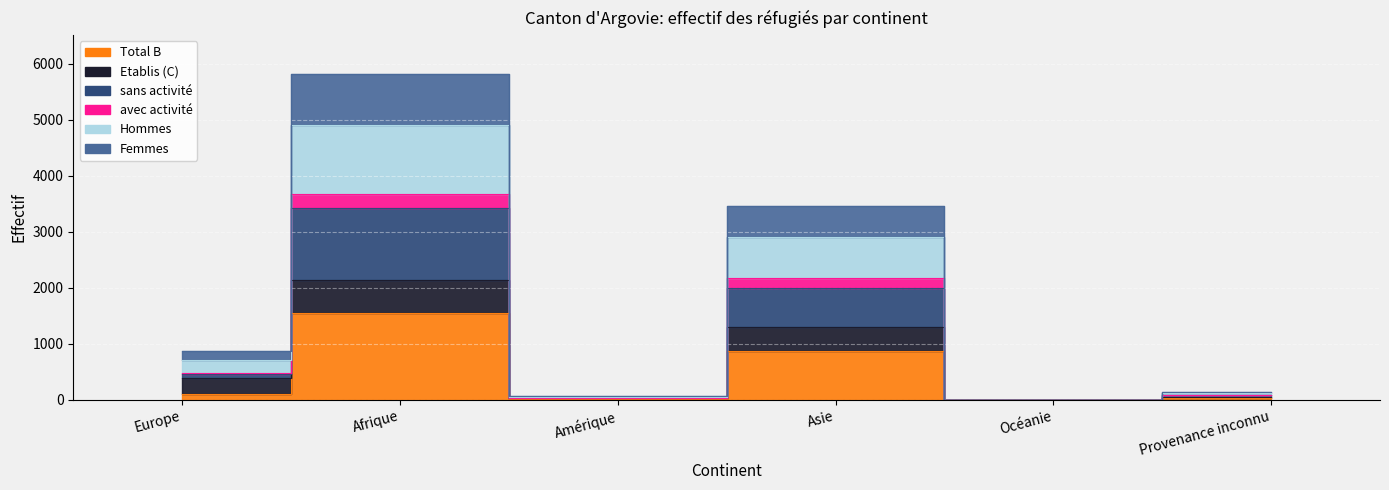

What position from the left is Europe?

1